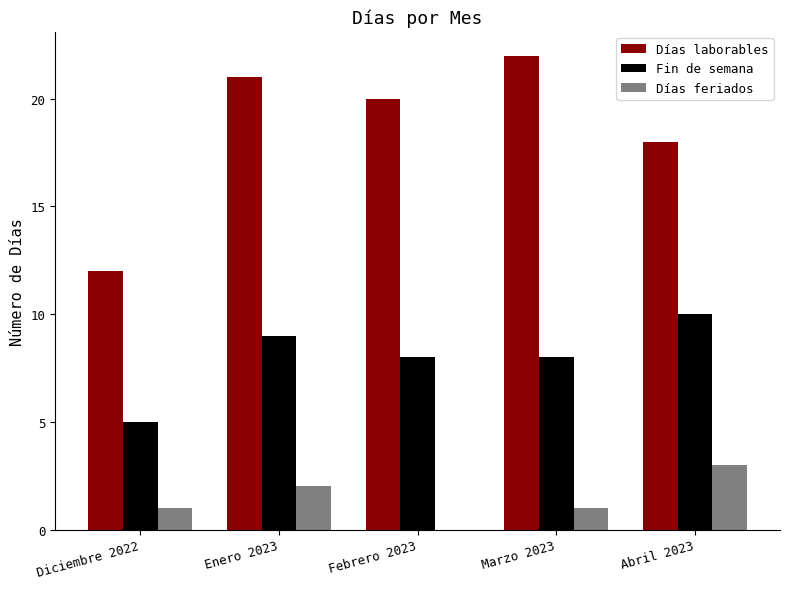

Between Diciembre 2022 and Abril 2023, which series saw the biggest shift?

Días laborables